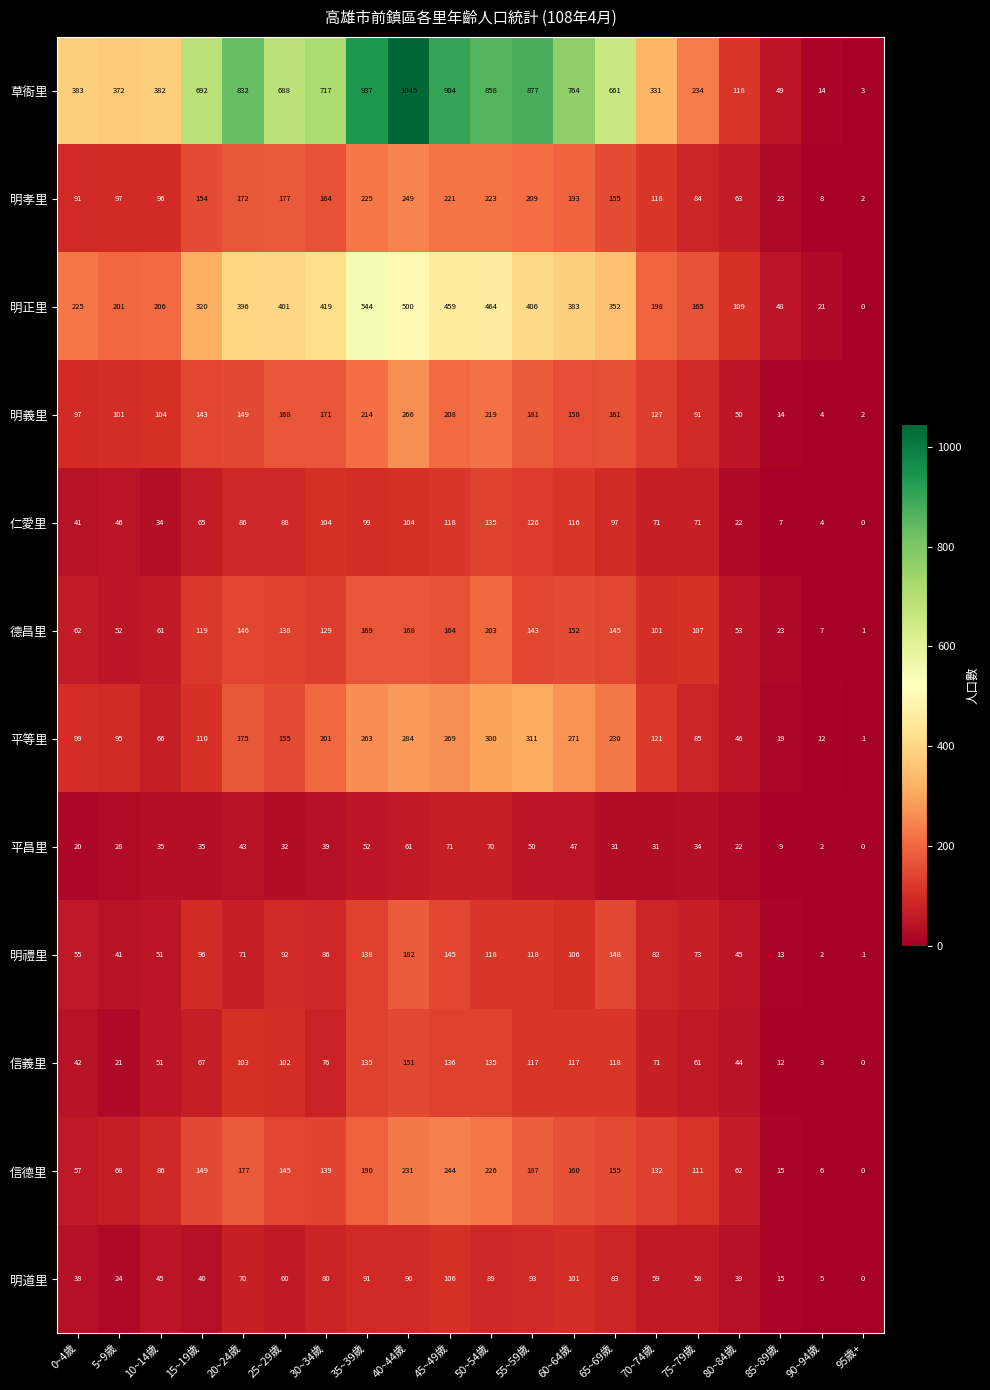

At which category is the sum across all series the highest?

40~44歲